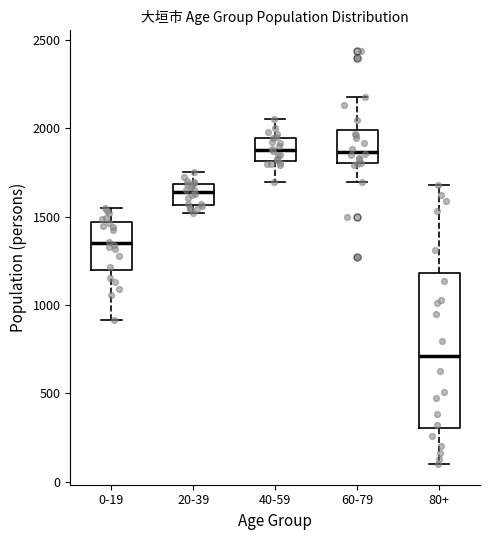

Comparing the boxes themselves (not the whiskers), which one is the tallest?

80+